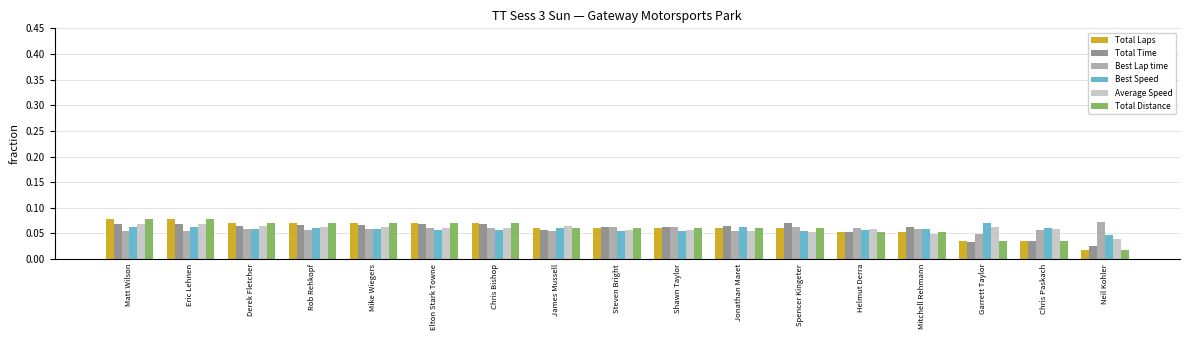

At how many categories does at least one series exceed 0?

17